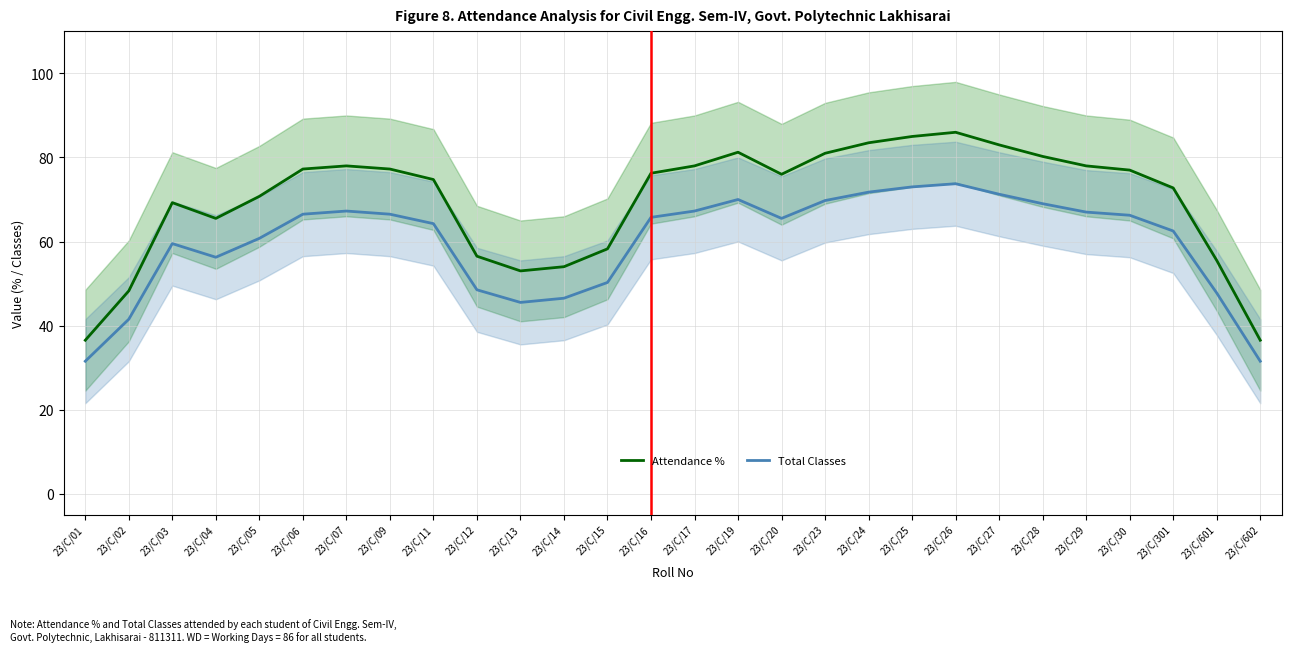

At which label does Total Classes first exceed 65?

23/C/06